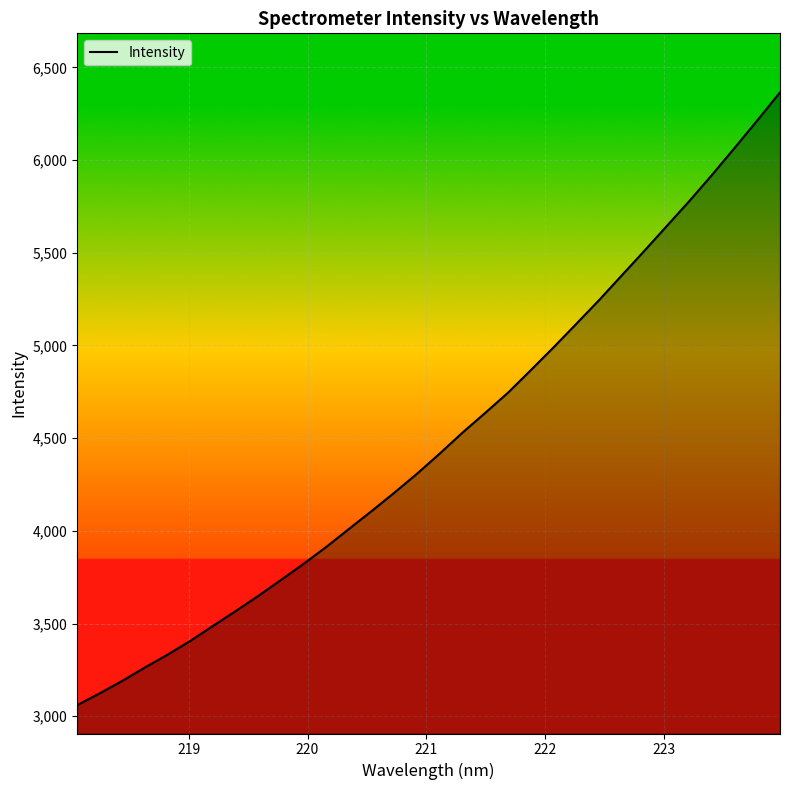

What is the maximum value shown in the chart?

6365.3